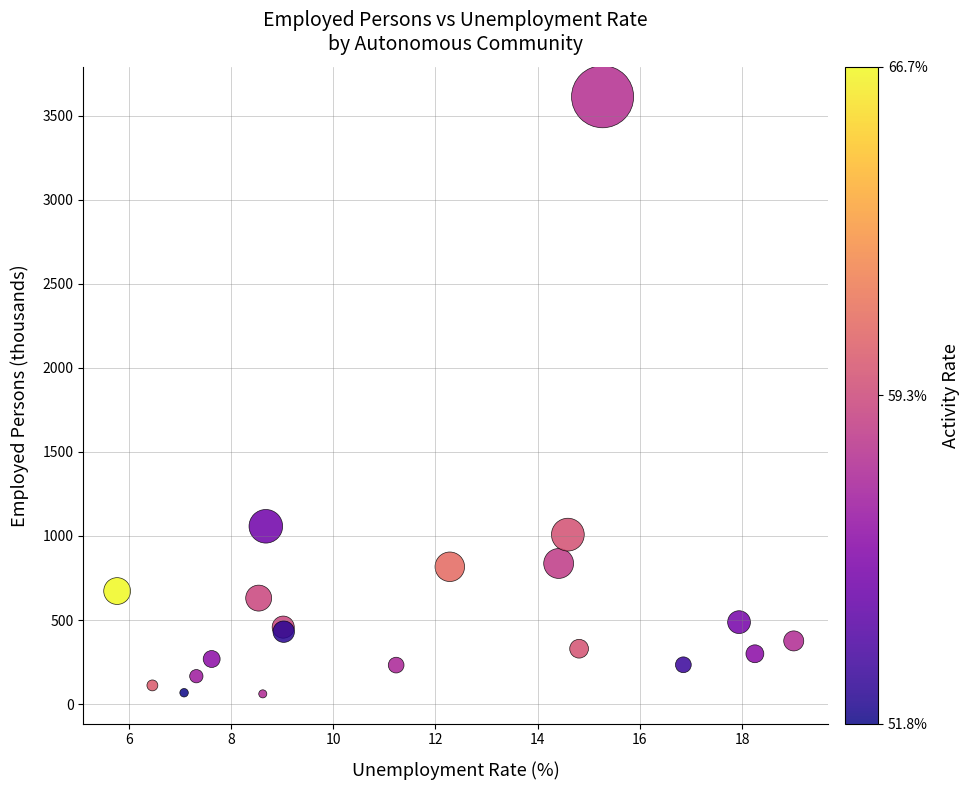

What Y value in the scatter plot is closest to 1836?

1057.7